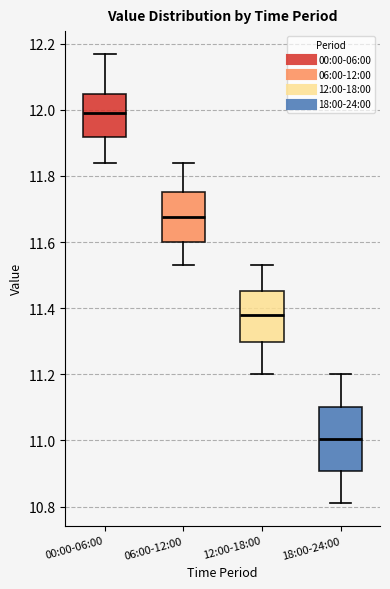

Which box's median line is the highest?

00:00-06:00